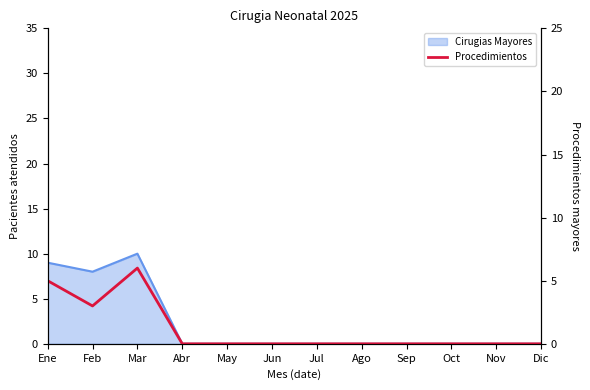

Which has a higher value, Sep or Oct?

Sep